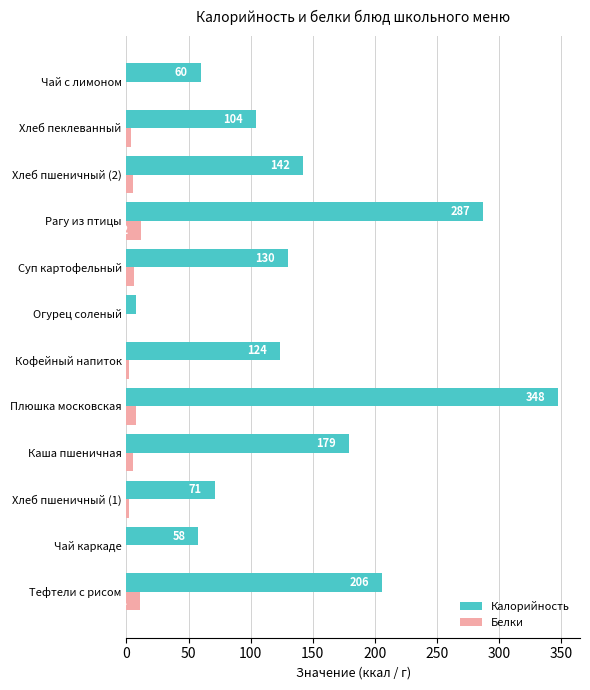

At which category is the sum across all series the highest?

Плюшка московская